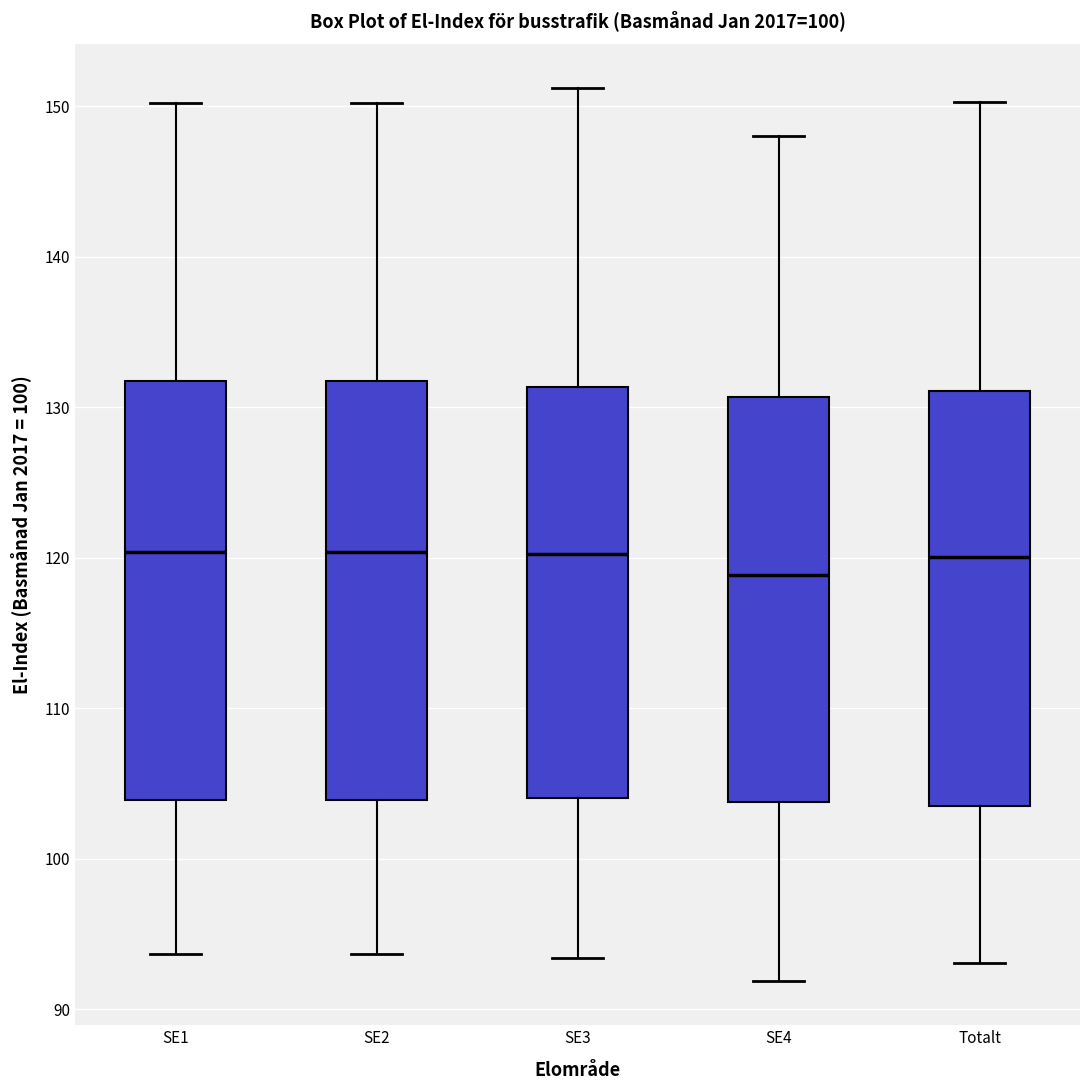

Where does the upper whisker of the box for SE1 end on the y-axis? The values are not printed on the chart, so give them approximately, as read against the axis.

150